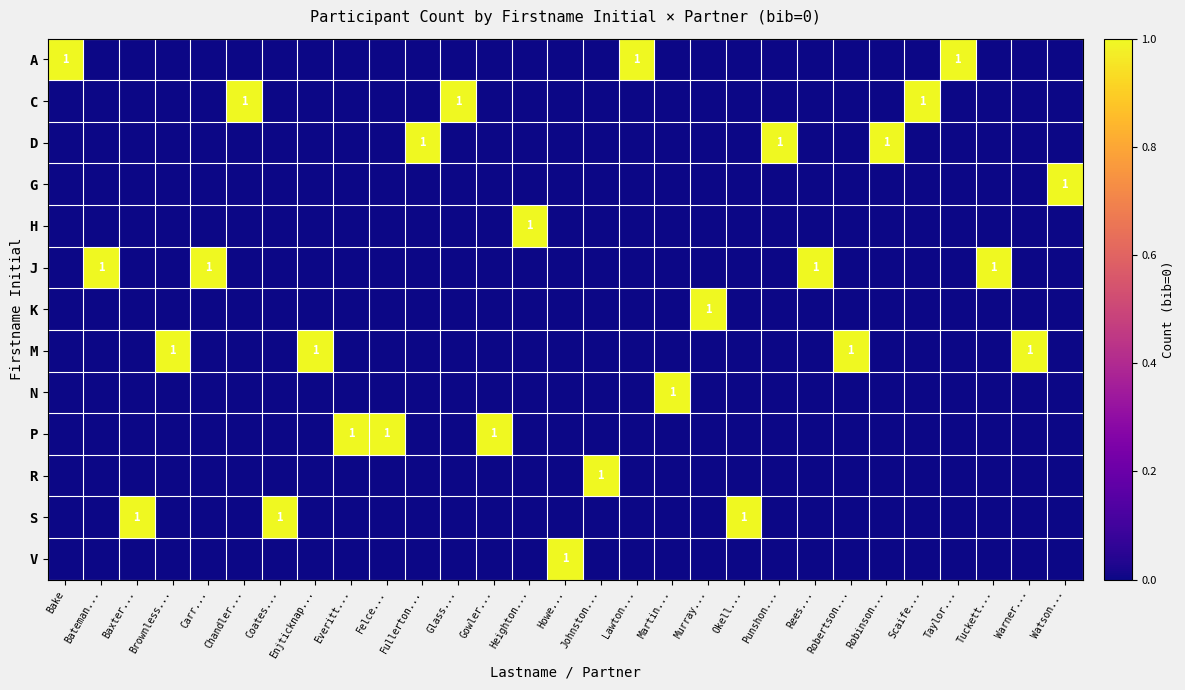

The M series shows 1 at Warner.... True or false?

True